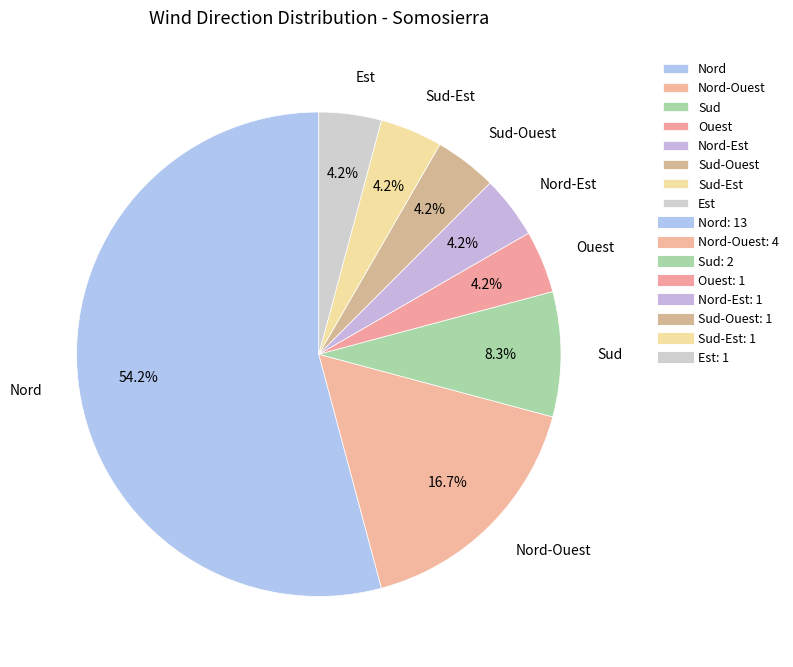

What is the ratio of the value at Nord-Ouest to the value at Est?

4.0